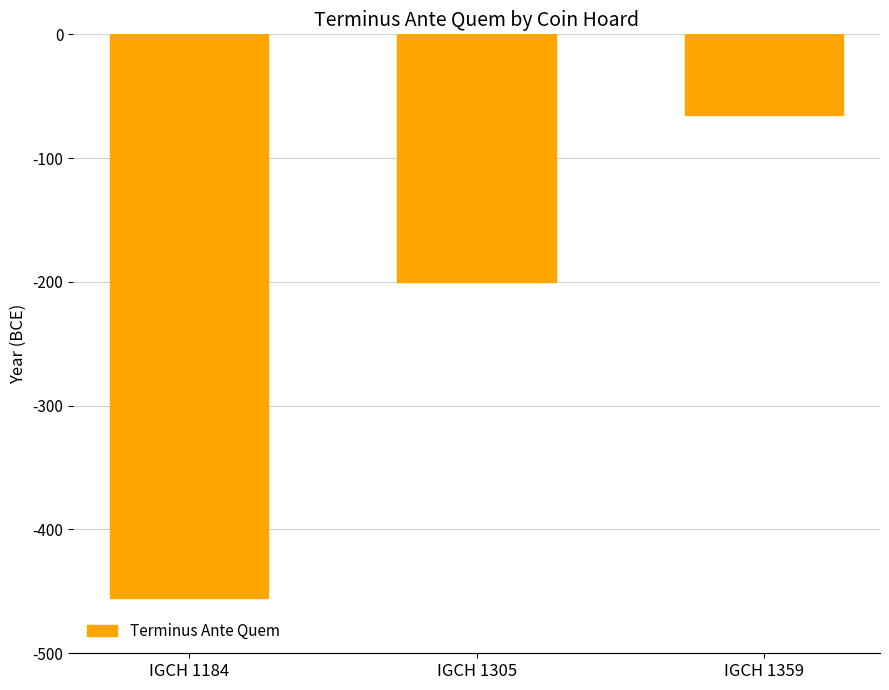

What is the greatest value displayed?

-65